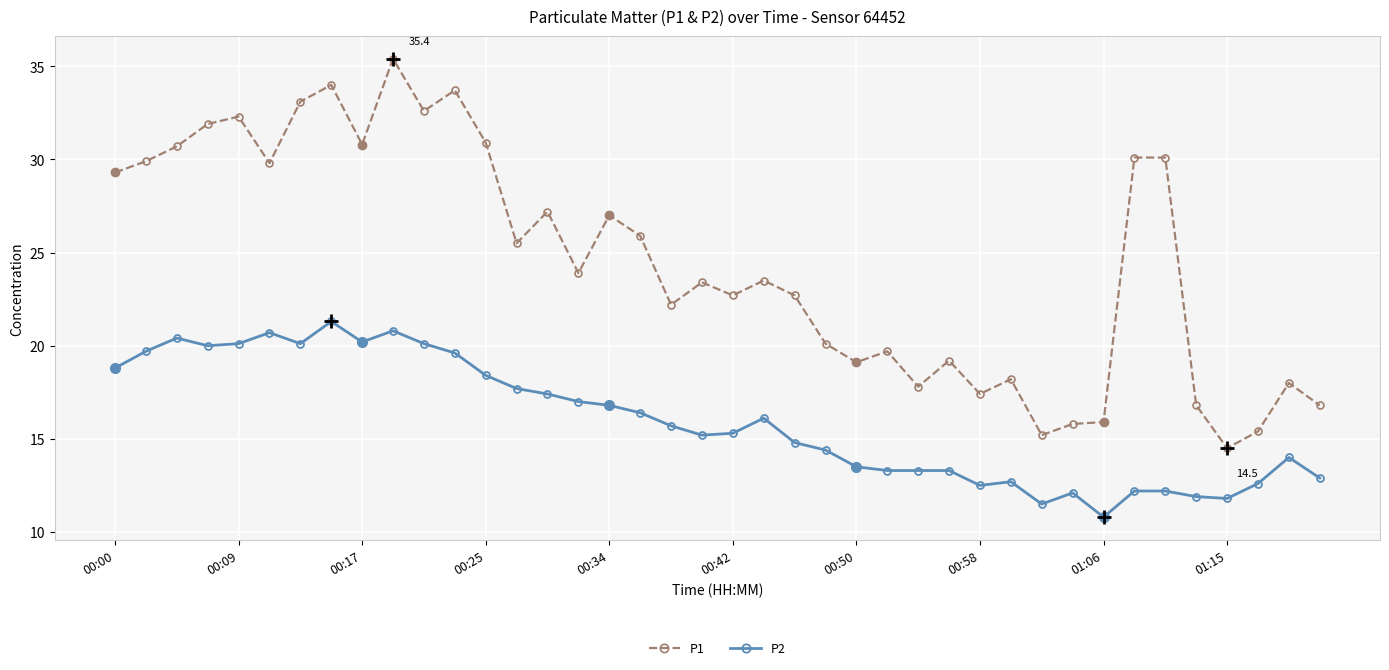

List the series in order of their overall mean, lowest first.

P2, P1